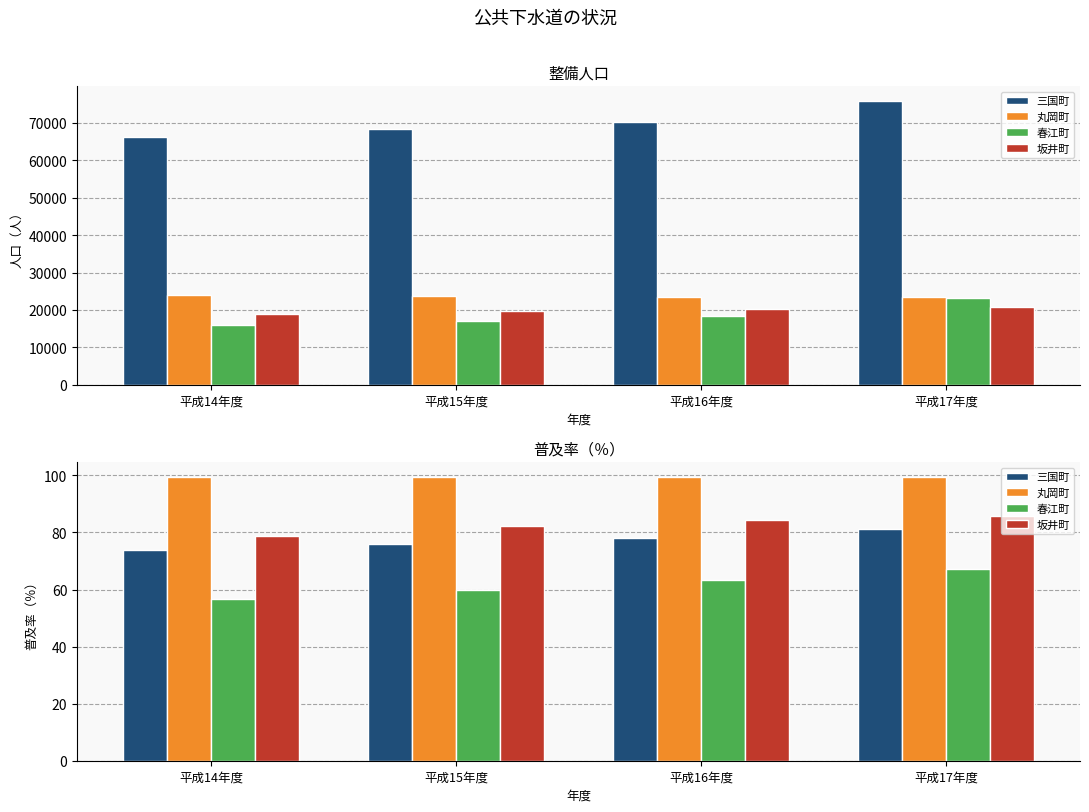

What is the label of the 1st bar from the right?

平成17年度